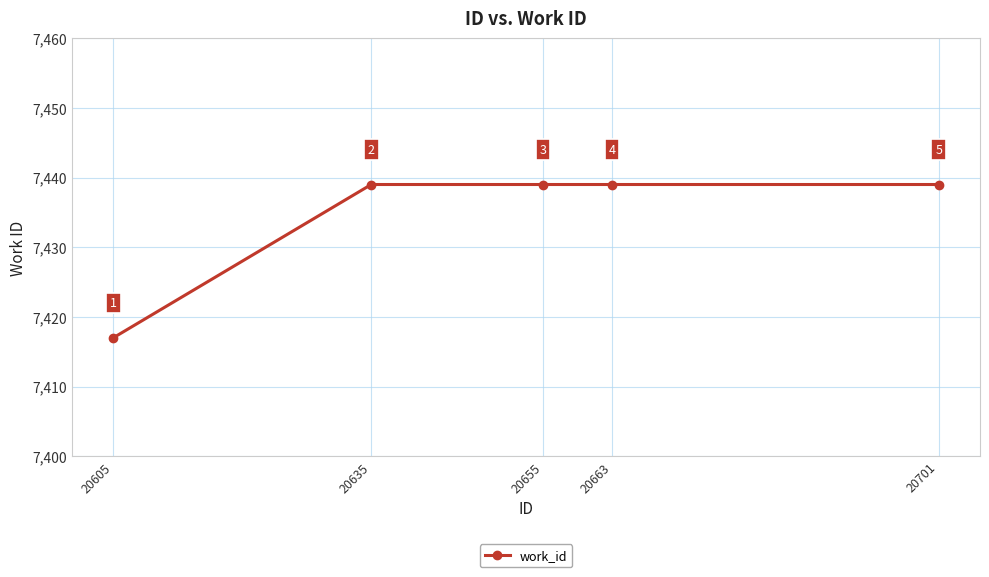

Reading left to right, what are all the values shown in this chart?

7417	7439	7439	7439	7439